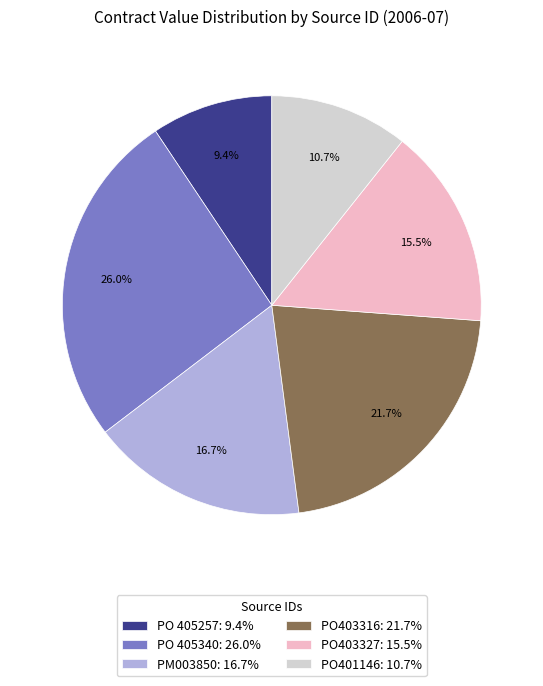

Is it true that PO 405257 is 9% of the pie?

True